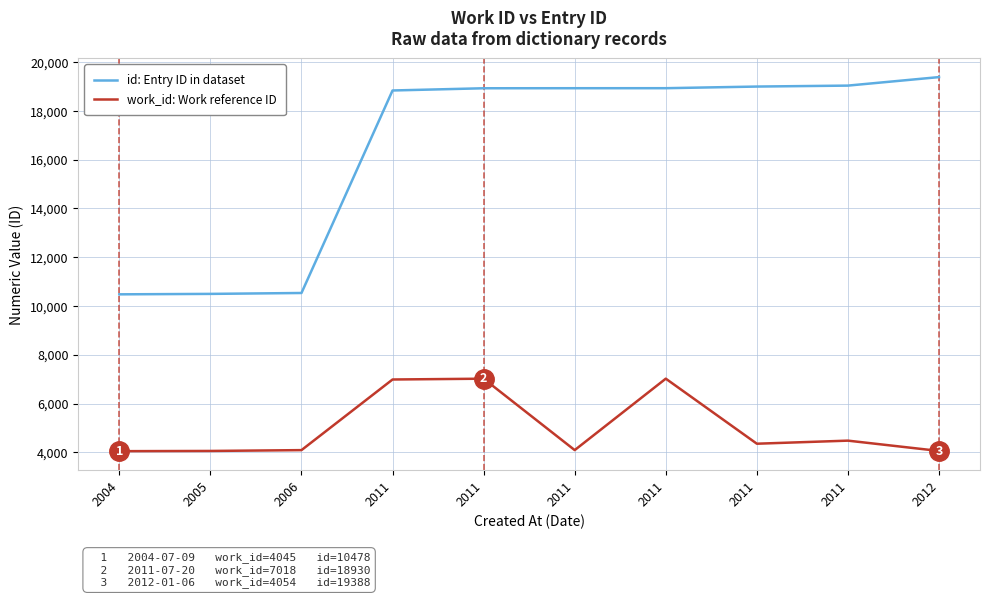

Is this an area chart (filled region under the line)?

No